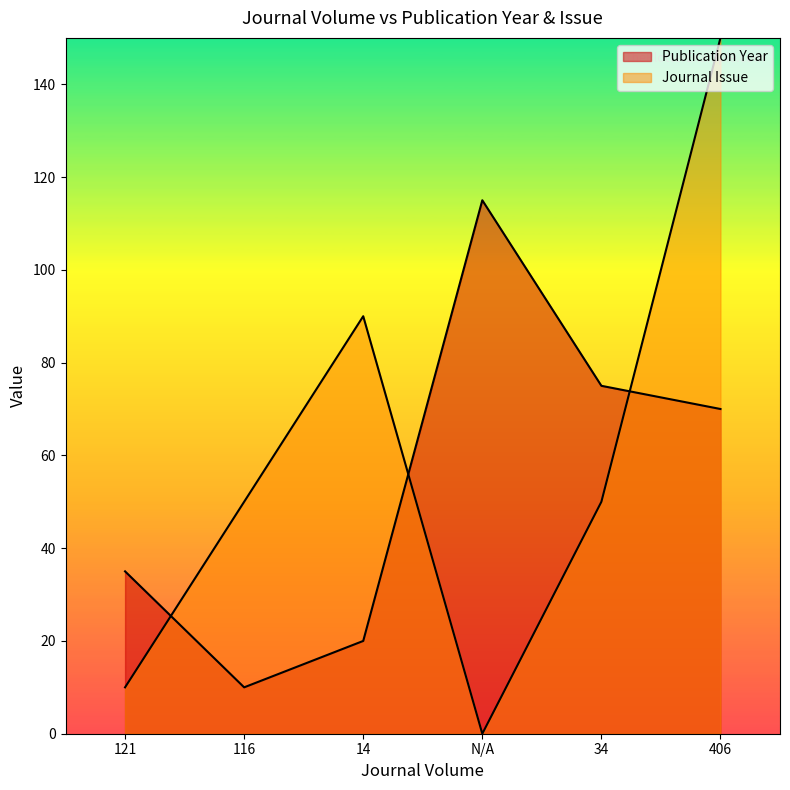

True or false: Journal Issue has a value of 97 at N/A.

False